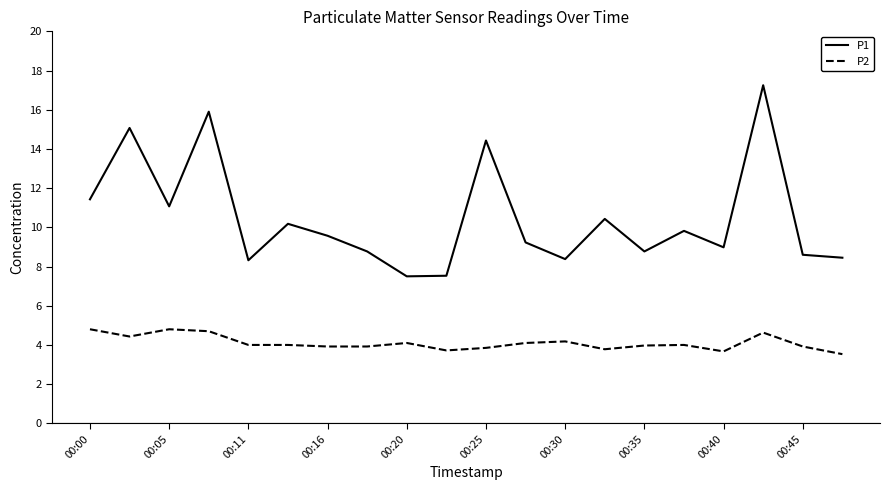

Which series has the largest range (max minus min)?

P1